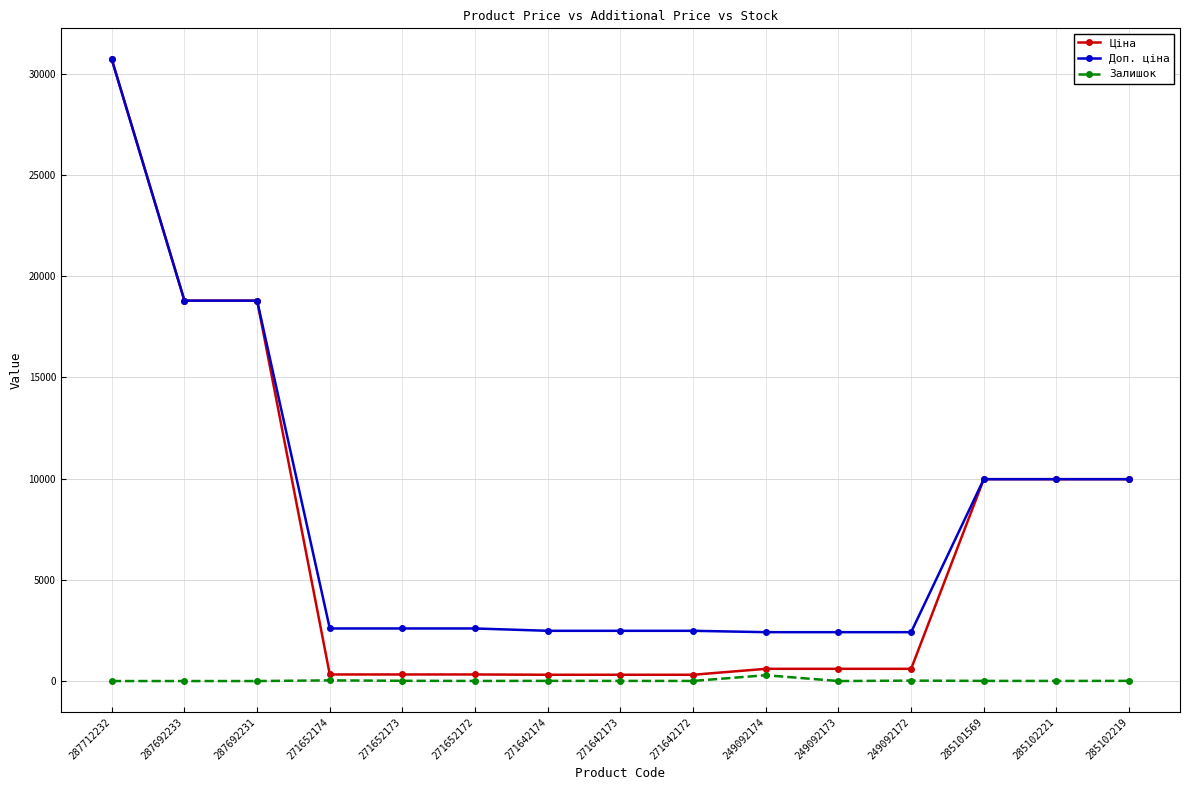

What is the minimum value for Ціна?

310.3